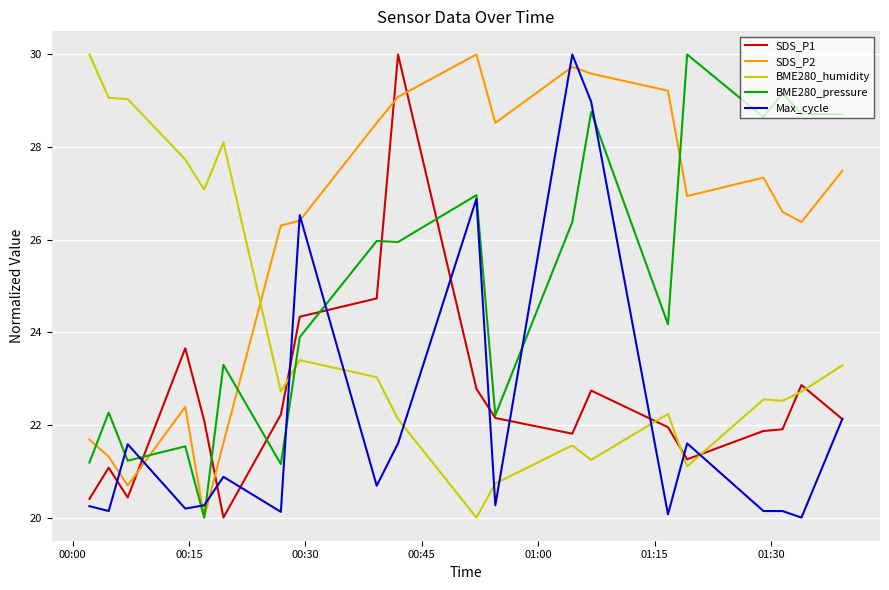

Which series has the largest total across all categories?

SDS_P2